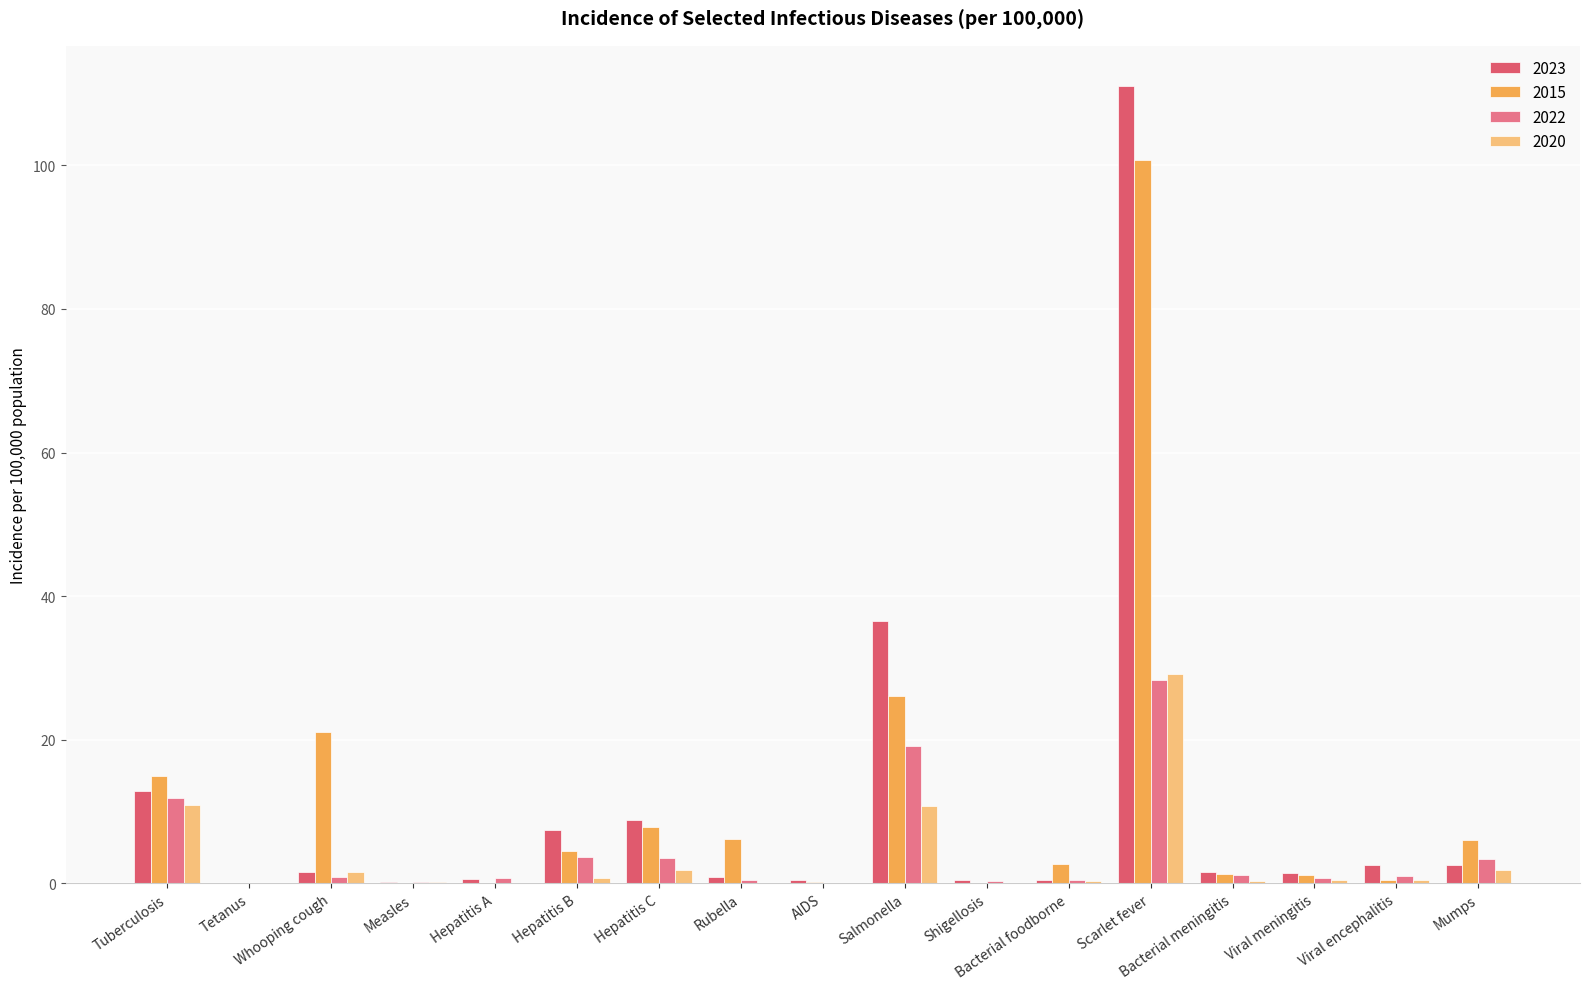

What is the sum of the 2015 values at Bacterial meningitis and Bacterial foodborne?

4.0